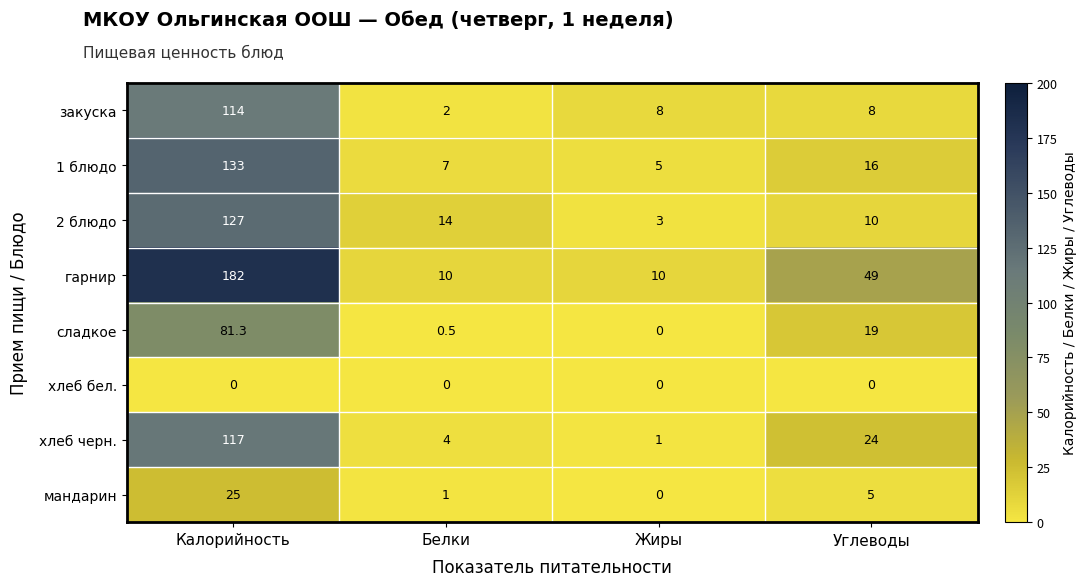

The value of закуска at Жиры is 13.3. True or false?

False